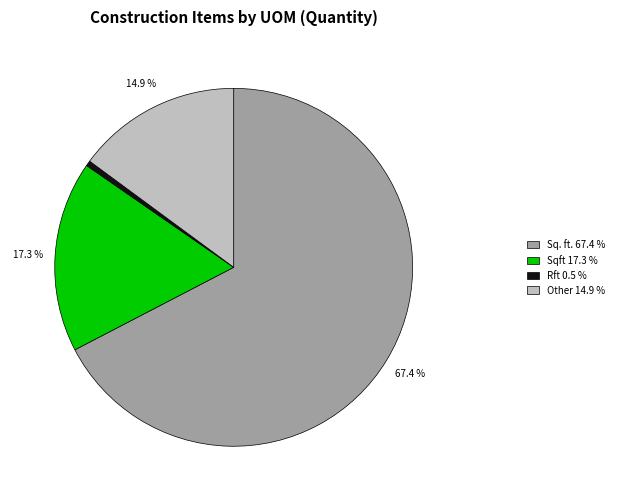

To the nearest percent, what is the difference between the largest and smallest slice percentages?

67%